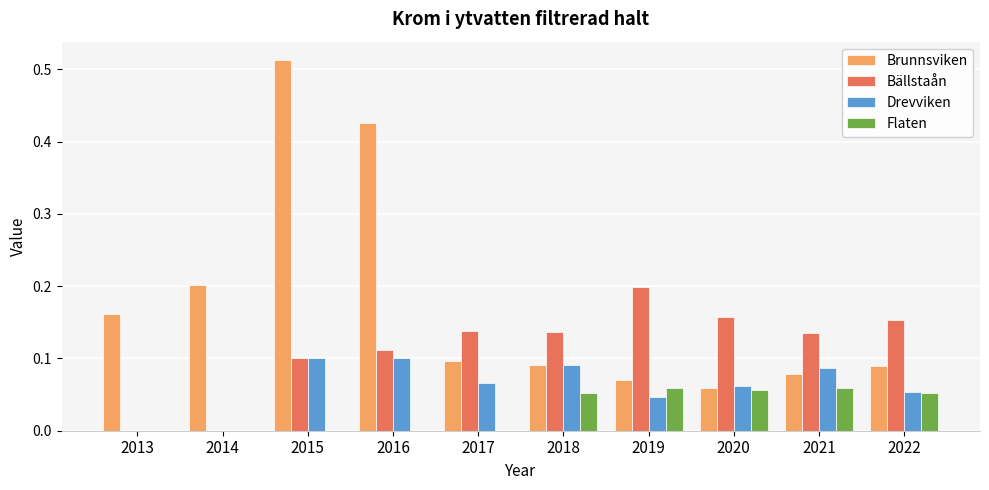

What are all the series names shown in the legend?

Brunnsviken, Bällstaån, Drevviken, Flaten